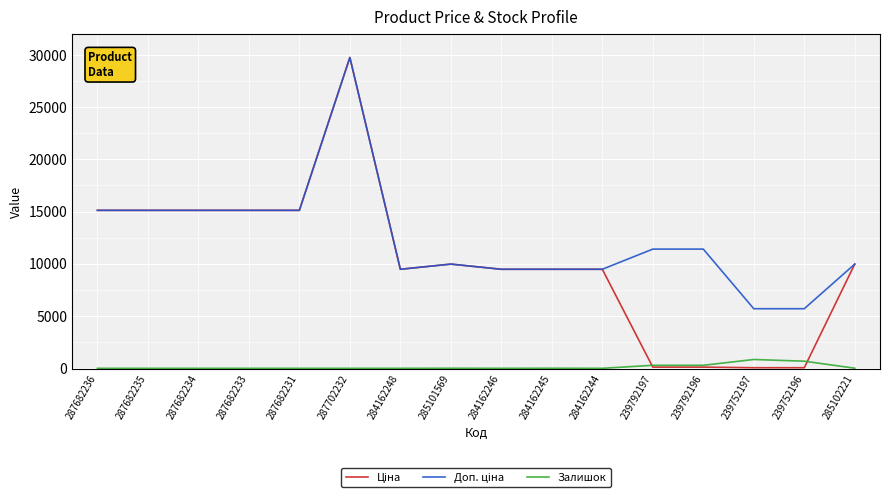

The value of Залишок at 239752197 is 845.0. True or false?

True